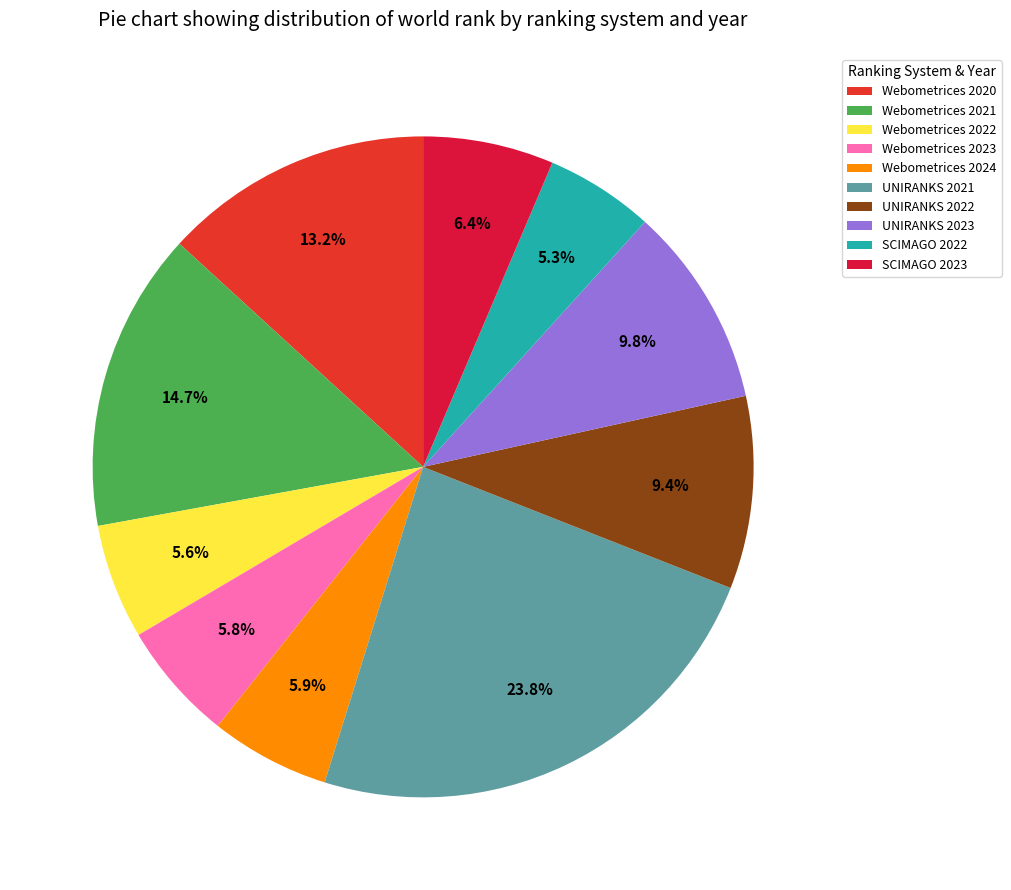

How many slices are in this pie chart?

10